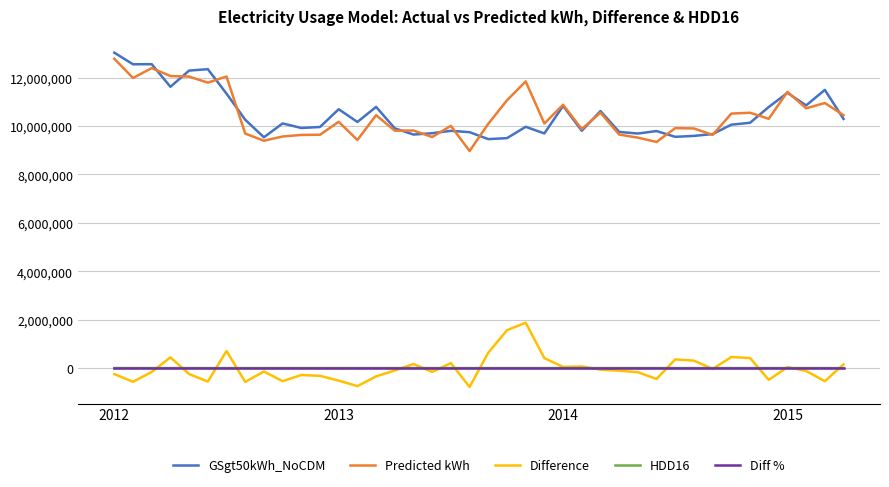

What is the maximum value shown in the chart?

13028469.7